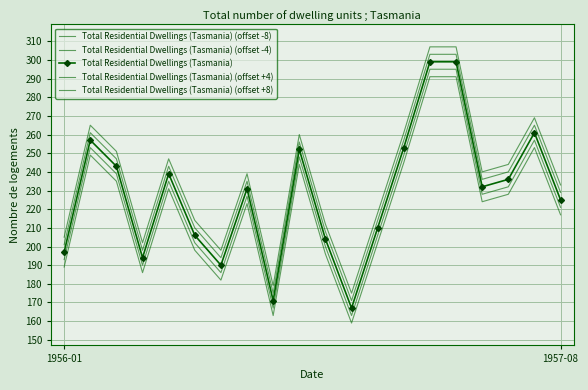

How many values in the Total Residential Dwellings (Tasmania) series exceed 232?

9